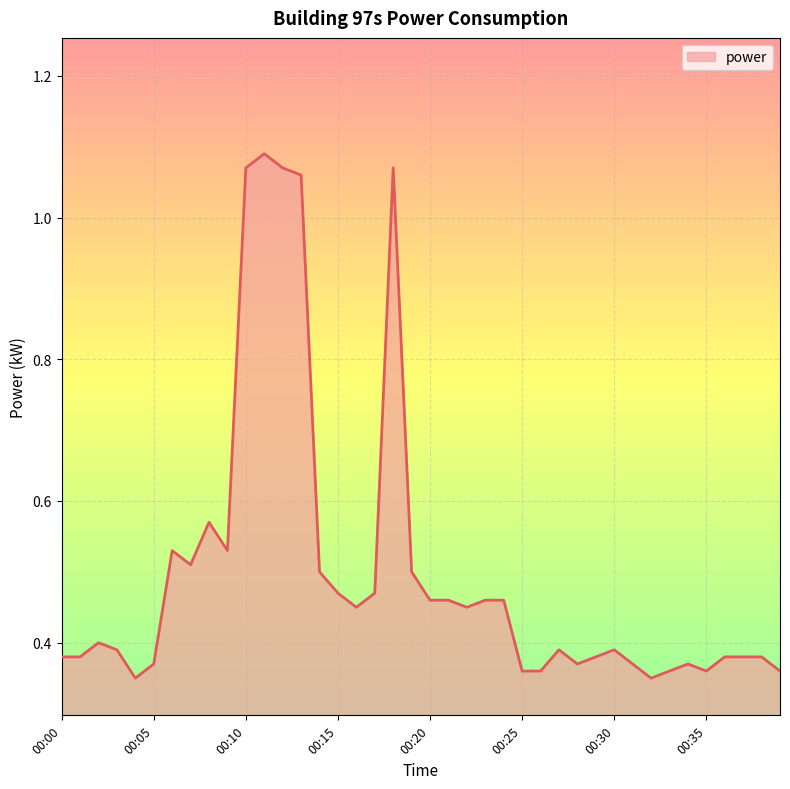

What is the sum of all values?

20.0